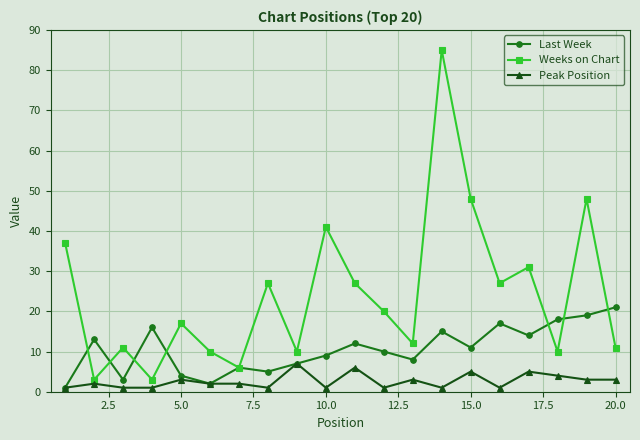

Which series ends up on top after the final intersection of Last Week and Weeks on Chart?

Last Week